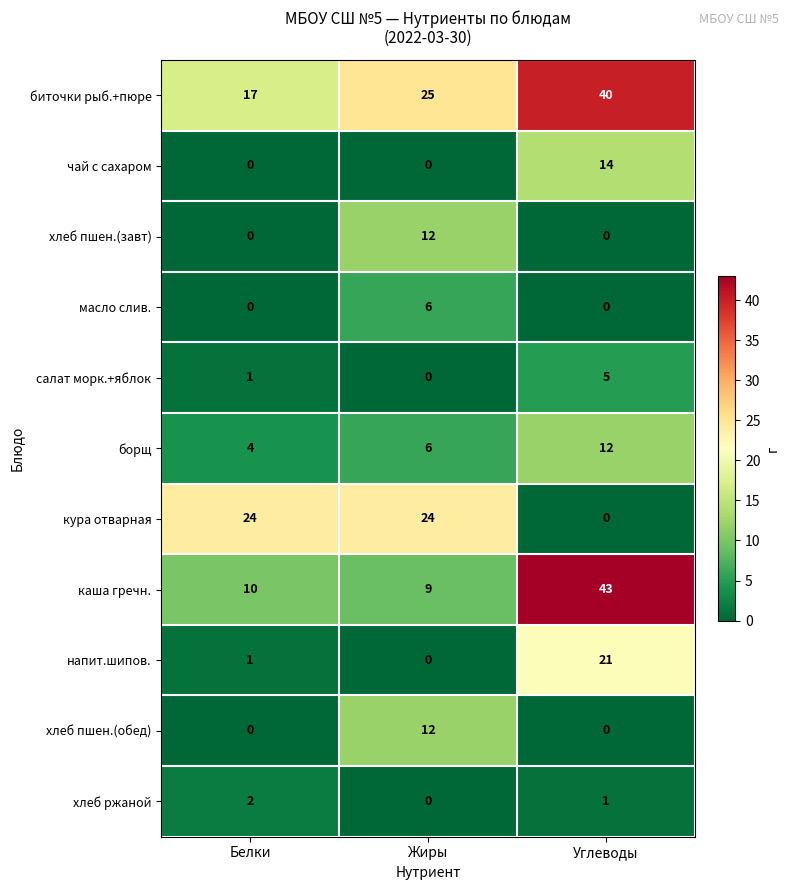

Which series has the largest range (max minus min)?

каша гречн.